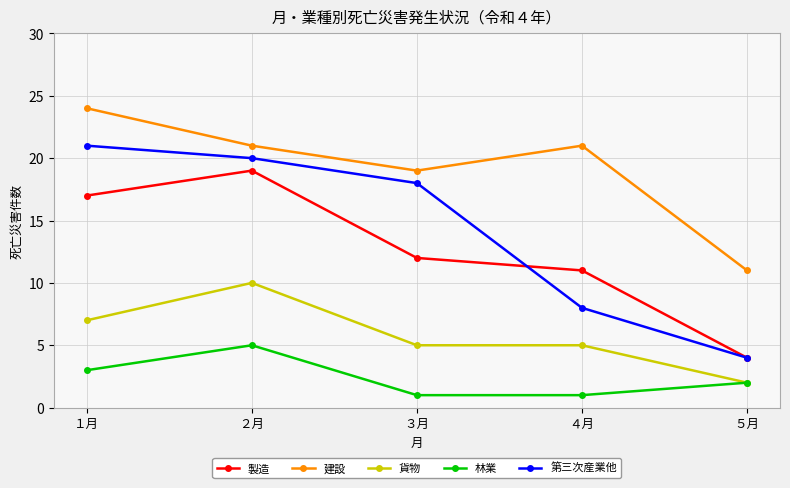

What is the label of the 3rd point from the left?

３月